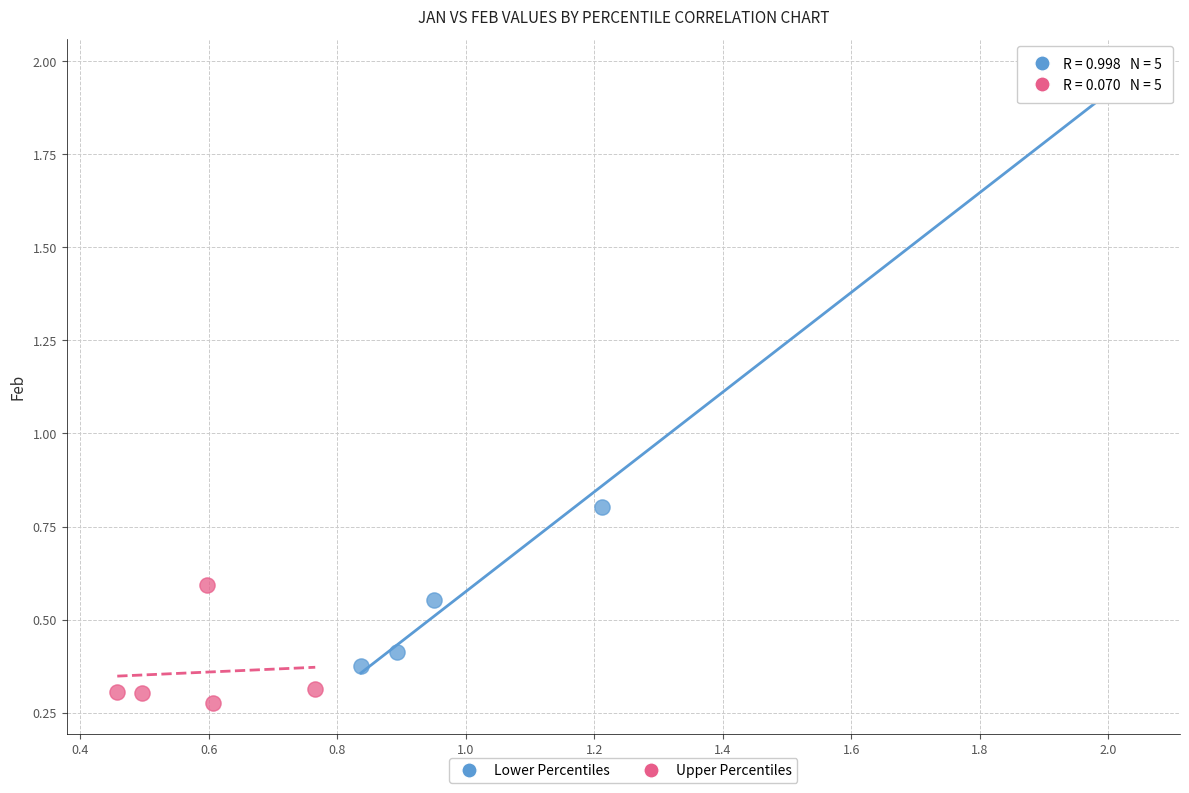

Which series reaches the minimum Y coordinate?

Upper Percentiles